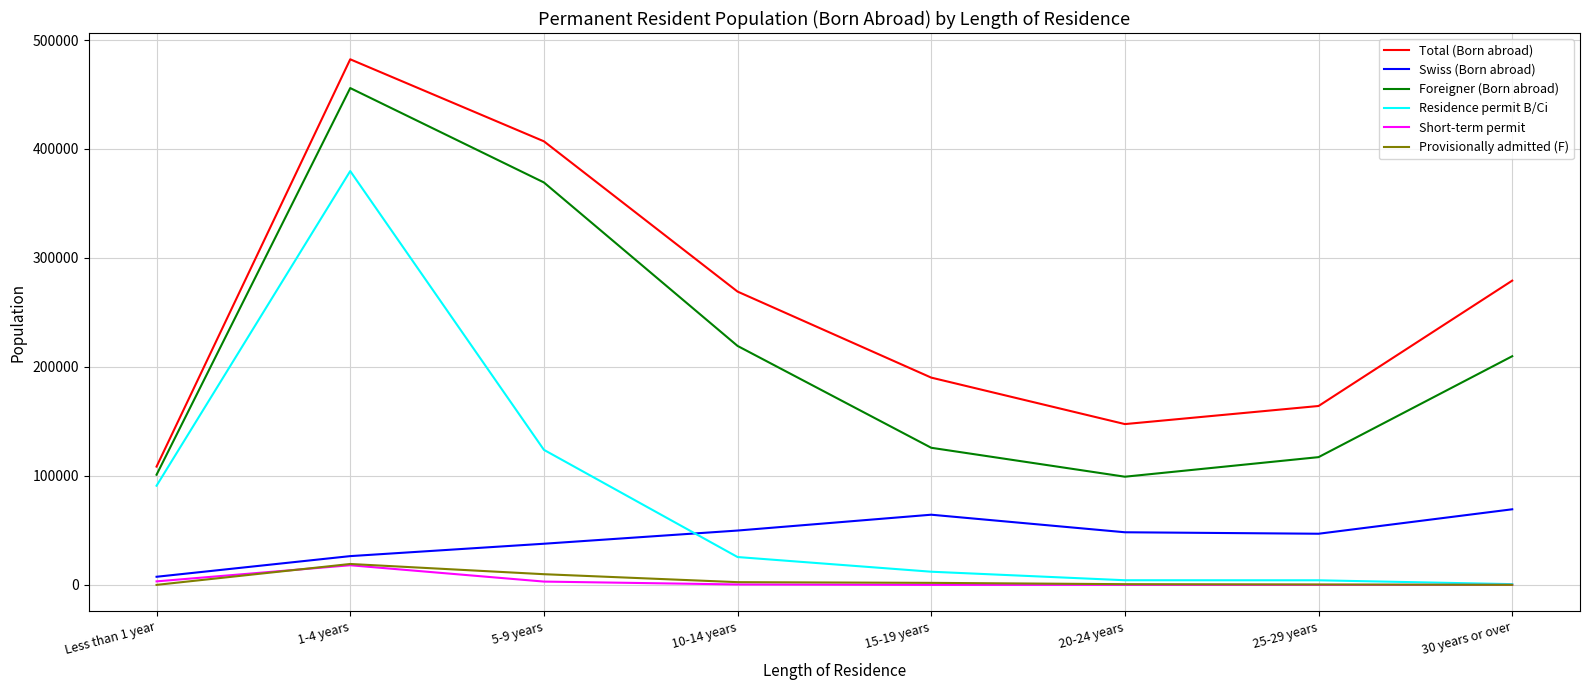

Which series has the largest total across all categories?

Total (Born abroad)